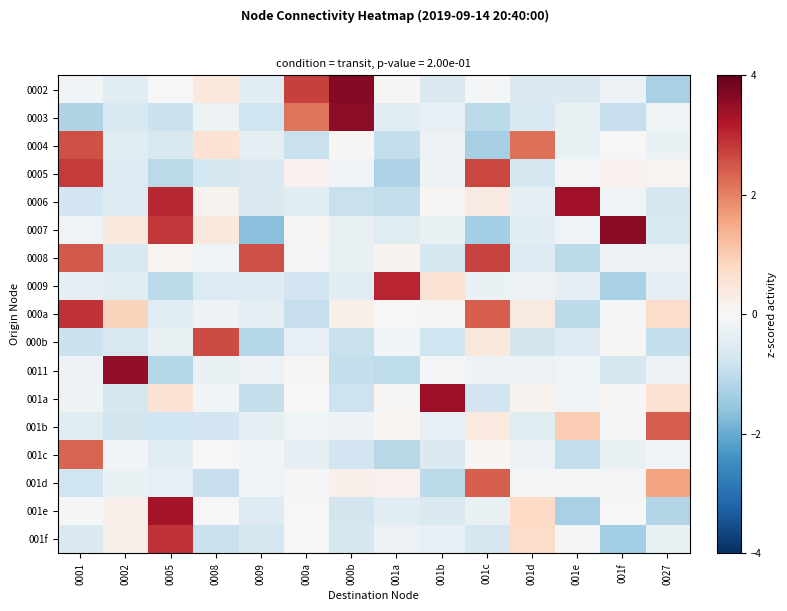

Reading left to right, transcribe all the data shown in this chart.

0002: 0001=-0.1	0002=-0.4	0005=-0.0	0008=0.4	0009=-0.5	000a=2.7	000b=3.6	001a=0.0	001b=-0.6	001c=-0.1	001d=-0.6	001e=-0.6	001f=-0.2	0027=-1.3
0003: 0001=-1.2	0002=-0.6	0005=-0.9	0008=-0.2	0009=-0.8	000a=2.1	000b=3.6	001a=-0.5	001b=-0.3	001c=-1.1	001d=-0.6	001e=-0.3	001f=-0.9	0027=-0.2
0004: 0001=2.6	0002=-0.5	0005=-0.7	0008=0.6	0009=-0.4	000a=-0.9	000b=0.1	001a=-1.0	001b=-0.2	001c=-1.3	001d=2.2	001e=-0.3	001f=0.0	0027=-0.3
0005: 0001=2.8	0002=-0.5	0005=-1.1	0008=-0.7	0009=-0.6	000a=0.2	000b=-0.2	001a=-1.2	001b=-0.2	001c=2.7	001d=-0.7	001e=-0.0	001f=0.2	0027=0.1
0006: 0001=-0.8	0002=-0.5	0005=3.0	0008=0.1	0009=-0.6	000a=-0.4	000b=-0.9	001a=-0.9	001b=0.1	001c=0.3	001d=-0.4	001e=3.4	001f=-0.2	0027=-0.7
0007: 0001=-0.2	0002=0.4	0005=2.8	0008=0.4	0009=-1.7	000a=0.1	000b=-0.3	001a=-0.5	001b=-0.3	001c=-1.3	001d=-0.5	001e=-0.2	001f=3.6	0027=-0.6
0008: 0001=2.5	0002=-0.6	0005=0.1	0008=-0.2	0009=2.6	000a=-0.1	000b=-0.3	001a=0.1	001b=-0.7	001c=2.7	001d=-0.5	001e=-1.1	001f=-0.2	0027=-0.2
0009: 0001=-0.3	0002=-0.5	0005=-1.1	0008=-0.6	0009=-0.5	000a=-0.8	000b=-0.4	001a=3.1	001b=0.6	001c=-0.3	001d=-0.2	001e=-0.4	001f=-1.3	0027=-0.4
000a: 0001=2.9	0002=0.9	0005=-0.4	0008=-0.2	0009=-0.4	000a=-0.9	000b=0.2	001a=0.0	001b=0.0	001c=2.4	001d=0.4	001e=-1.1	001f=-0.1	0027=0.7
000b: 0001=-0.8	0002=-0.6	0005=-0.3	0008=2.6	0009=-1.1	000a=-0.3	000b=-0.9	001a=-0.1	001b=-0.8	001c=0.4	001d=-0.7	001e=-0.5	001f=0.1	0027=-1.0
0011: 0001=-0.2	0002=3.5	0005=-1.2	0008=-0.3	0009=-0.2	000a=0.0	000b=-1.0	001a=-1.0	001b=-0.1	001c=-0.2	001d=-0.2	001e=-0.2	001f=-0.7	0027=-0.2
001a: 0001=-0.2	0002=-0.7	0005=0.6	0008=-0.1	0009=-0.9	000a=-0.0	000b=-0.8	001a=0.0	001b=3.4	001c=-0.8	001d=0.1	001e=-0.1	001f=0.1	0027=0.6
001b: 0001=-0.5	0002=-0.7	0005=-0.8	0008=-0.8	0009=-0.4	000a=-0.2	000b=-0.2	001a=0.1	001b=-0.3	001c=0.4	001d=-0.5	001e=1.0	001f=-0.0	0027=2.4
001c: 0001=2.3	0002=-0.1	0005=-0.5	0008=0.0	0009=-0.1	000a=-0.4	000b=-0.8	001a=-1.1	001b=-0.6	001c=0.1	001d=-0.2	001e=-1.0	001f=-0.3	0027=-0.2
001d: 0001=-0.8	0002=-0.3	0005=-0.3	0008=-0.9	0009=-0.2	000a=-0.1	000b=0.2	001a=0.2	001b=-1.0	001c=2.4	001d=-0.1	001e=-0.1	001f=-0.1	0027=1.6
001e: 0001=-0.1	0002=0.2	0005=3.3	0008=-0.0	0009=-0.5	000a=0.0	000b=-0.7	001a=-0.5	001b=-0.6	001c=-0.3	001d=0.8	001e=-1.3	001f=-0.0	0027=-1.2
001f: 0001=-0.6	0002=0.2	0005=2.9	0008=-0.9	0009=-0.7	000a=-0.0	000b=-0.7	001a=-0.2	001b=-0.3	001c=-0.7	001d=0.7	001e=-0.0	001f=-1.4	0027=-0.3